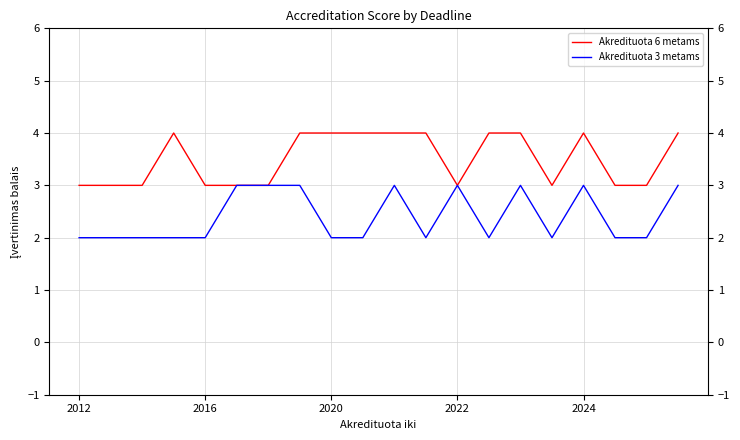

True or false: Akredituota 6 metams has a value of 4 at 14.

True